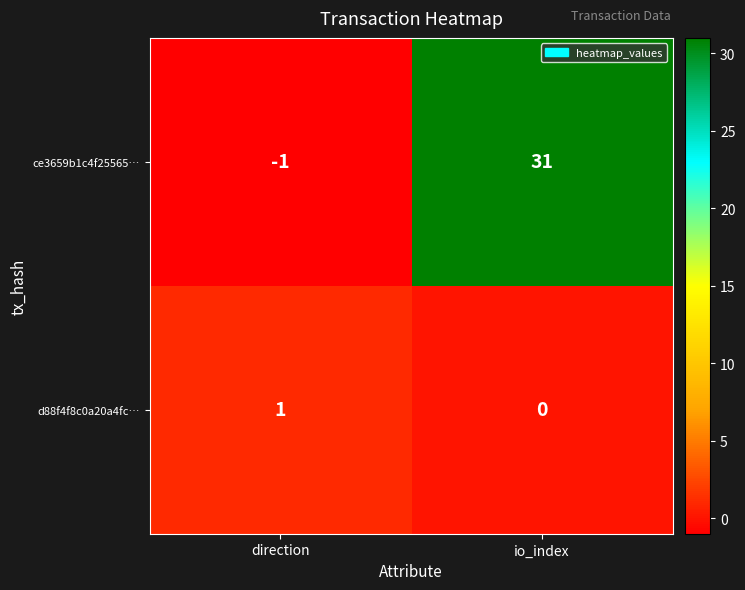

What is the difference between the ce3659b1c4f25565… values at io_index and direction?

32